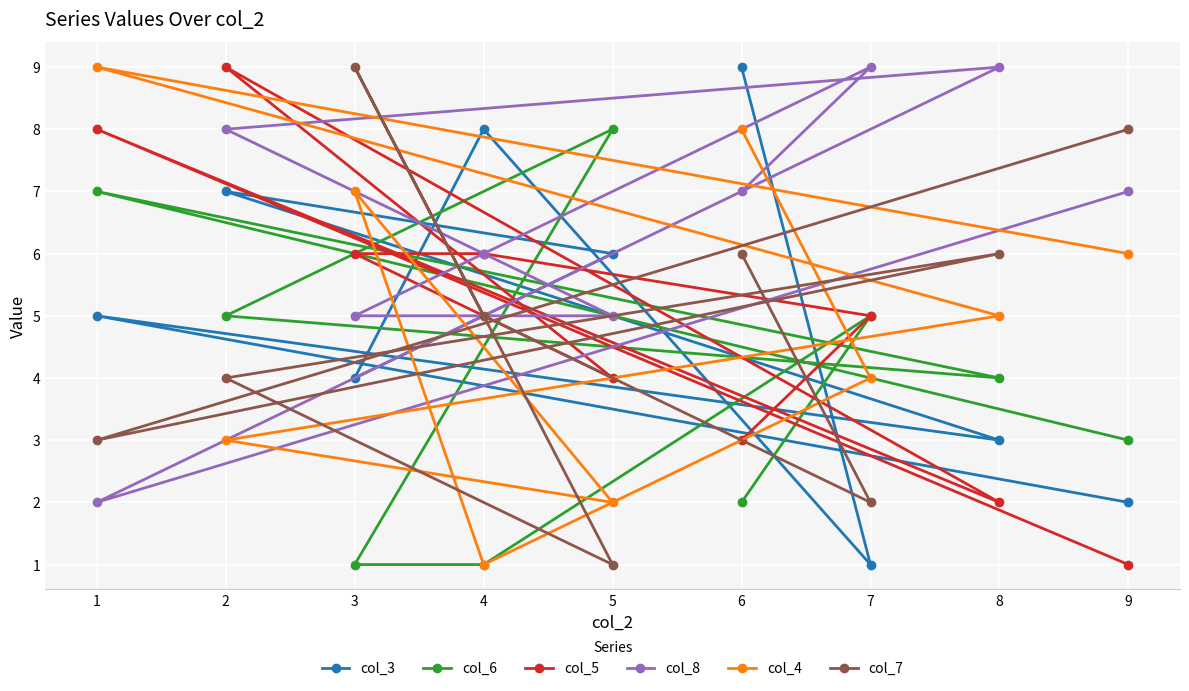

At which label is col_4 closest to 5?

8